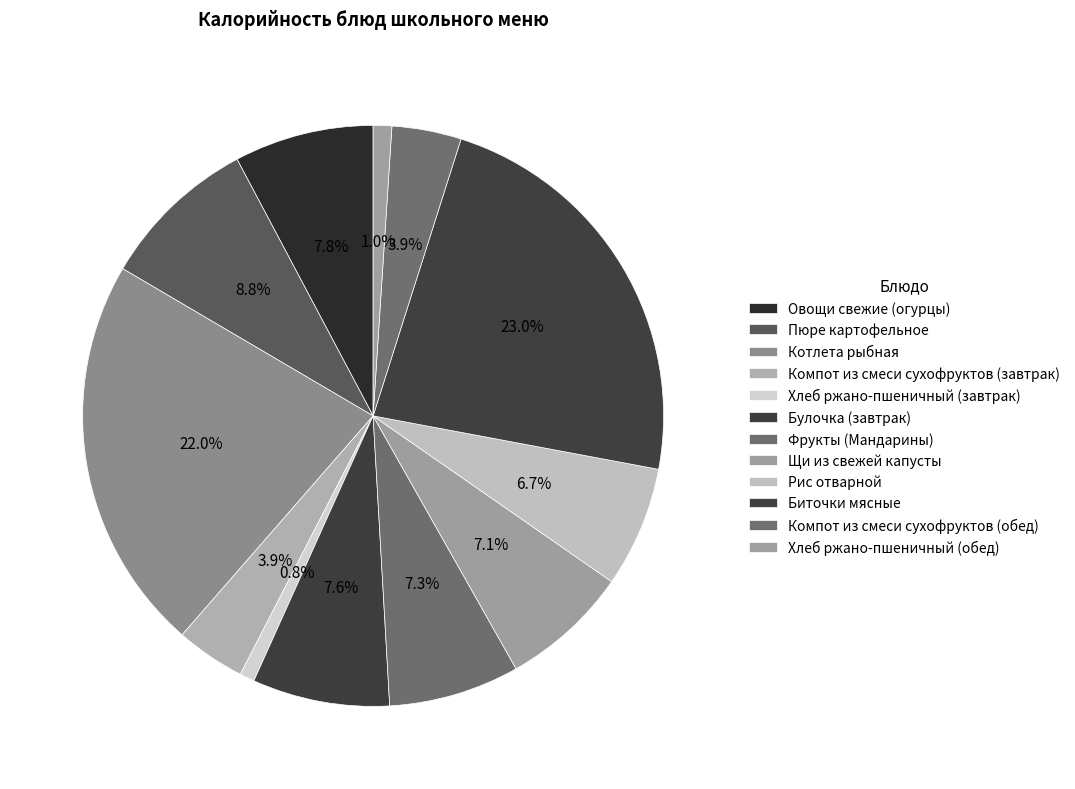

Count the number of slices in the pie.

12